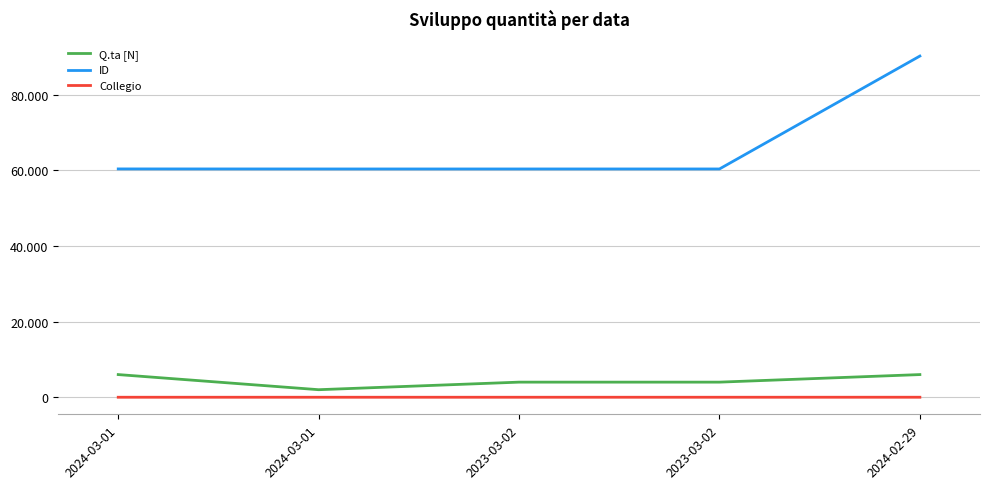

At which category does the chart reach its minimum across all series?

2024-03-01